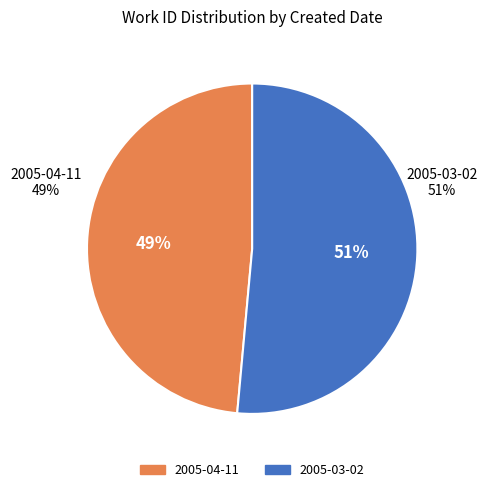

How much of the chart is everything except 2005-04-11?

51.4%